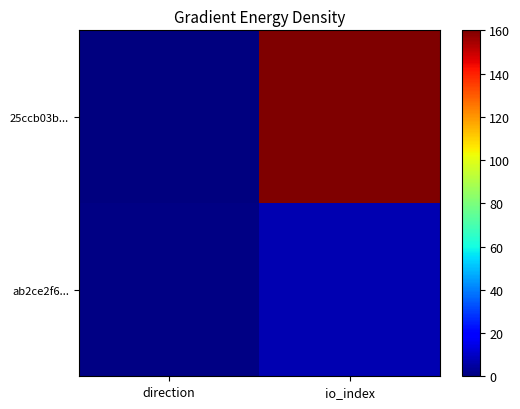

Rank the series by their average value, from lowest to highest.

ab2ce2f6..., 25ccb03b...